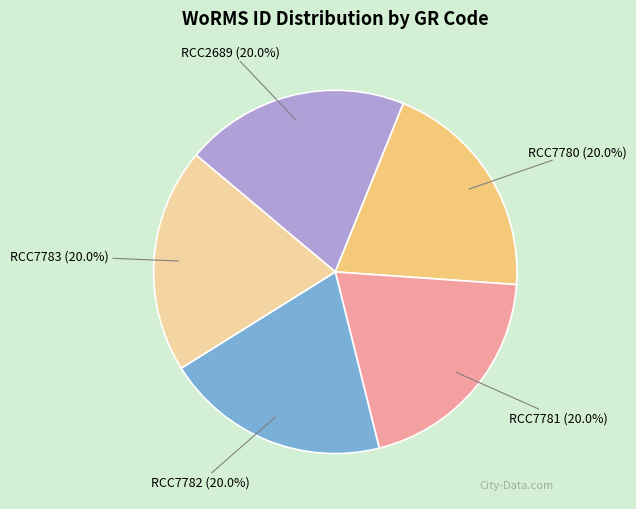

To the nearest percent, what portion does RCC7780 represent?

20%